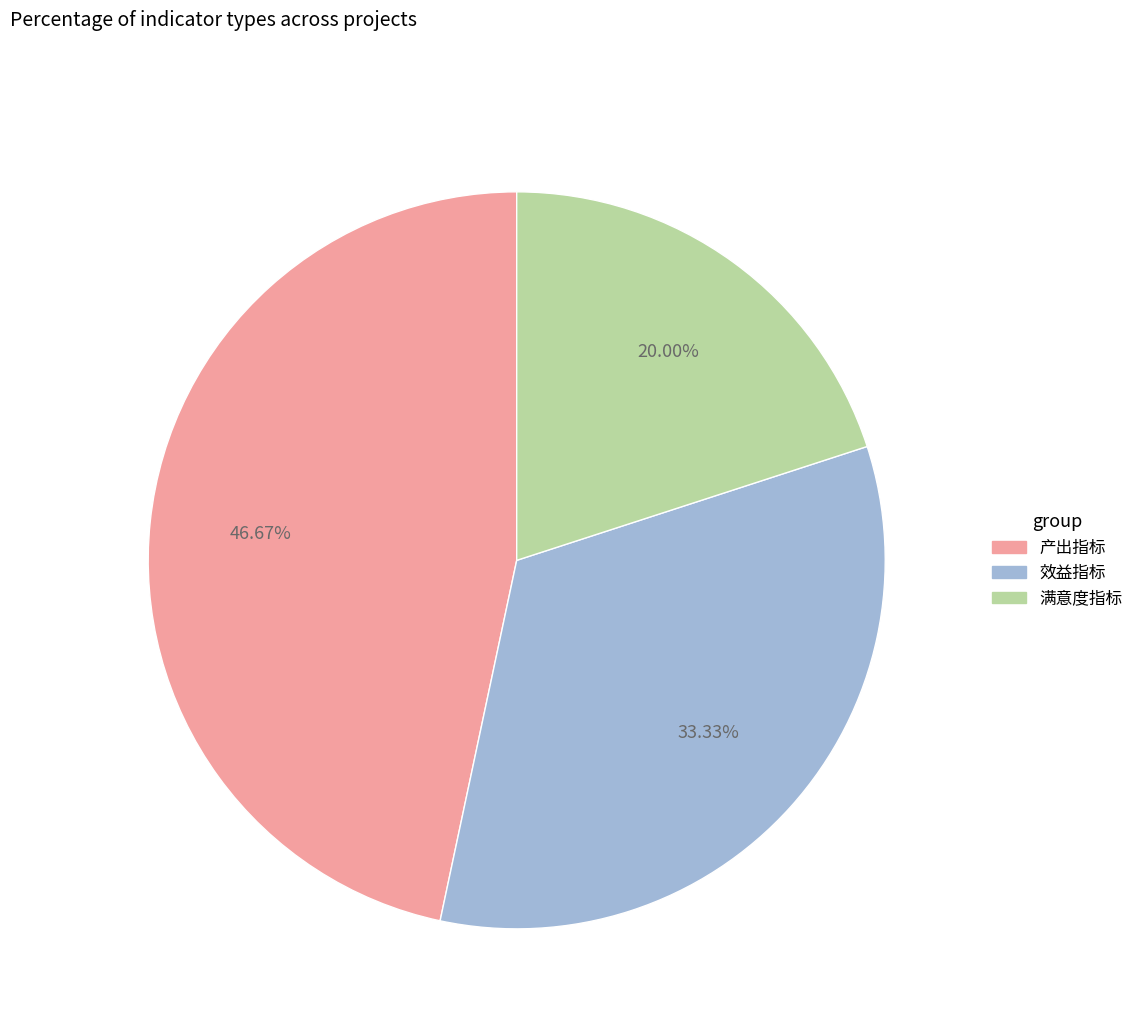

What percentage is the 效益指标 slice, to the nearest percent?

33%